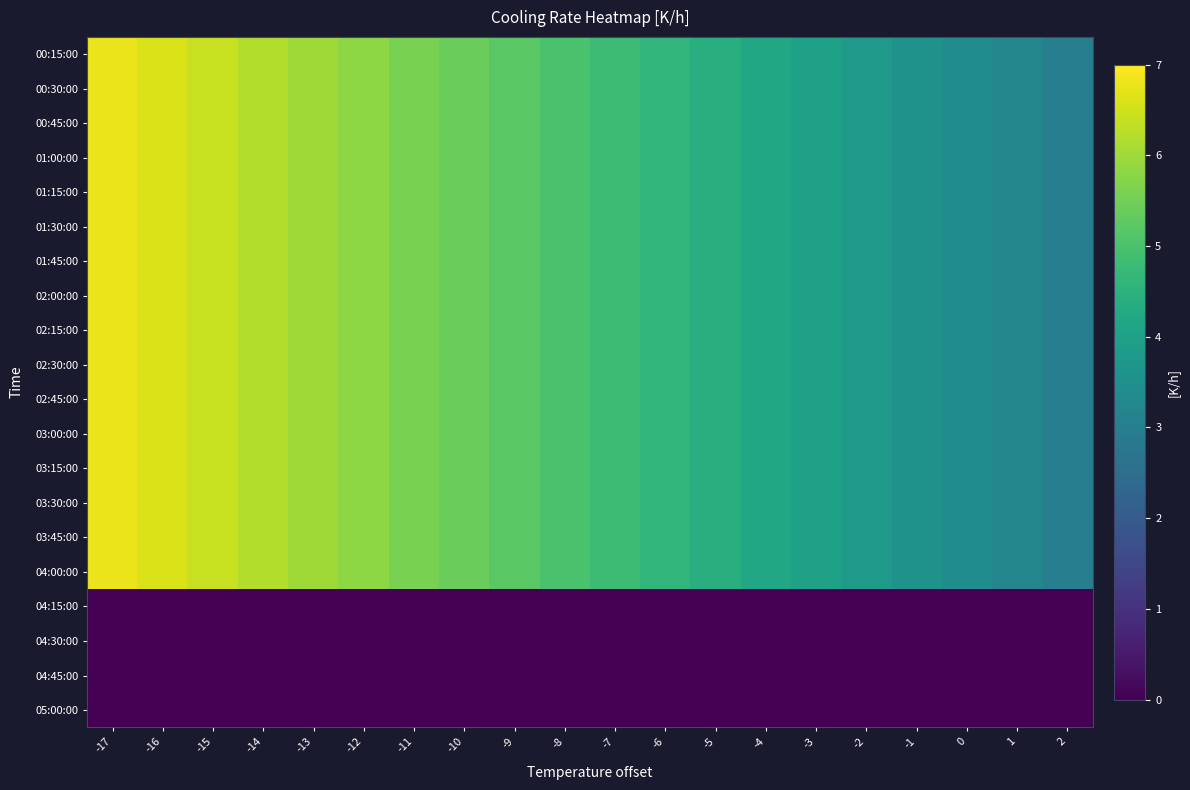

Reading left to right, what are all the values shown in this chart?

00:15:00: -17=6.8	-16=6.6	-15=6.4	-14=6.2	-13=6.0	-12=5.8	-11=5.6	-10=5.4	-9=5.2	-8=5.0	-7=4.8	-6=4.6	-5=4.4	-4=4.2	-3=4.0	-2=3.8	-1=3.6	0=3.4	1=3.2	2=3.0
00:30:00: -17=6.8	-16=6.6	-15=6.4	-14=6.2	-13=6.0	-12=5.8	-11=5.6	-10=5.4	-9=5.2	-8=5.0	-7=4.8	-6=4.6	-5=4.4	-4=4.2	-3=4.0	-2=3.8	-1=3.6	0=3.4	1=3.2	2=3.0
00:45:00: -17=6.8	-16=6.6	-15=6.4	-14=6.2	-13=6.0	-12=5.8	-11=5.6	-10=5.4	-9=5.2	-8=5.0	-7=4.8	-6=4.6	-5=4.4	-4=4.2	-3=4.0	-2=3.8	-1=3.6	0=3.4	1=3.2	2=3.0
01:00:00: -17=6.8	-16=6.6	-15=6.4	-14=6.2	-13=6.0	-12=5.8	-11=5.6	-10=5.4	-9=5.2	-8=5.0	-7=4.8	-6=4.6	-5=4.4	-4=4.2	-3=4.0	-2=3.8	-1=3.6	0=3.4	1=3.2	2=3.0
01:15:00: -17=6.8	-16=6.6	-15=6.4	-14=6.2	-13=6.0	-12=5.8	-11=5.6	-10=5.4	-9=5.2	-8=5.0	-7=4.8	-6=4.6	-5=4.4	-4=4.2	-3=4.0	-2=3.8	-1=3.6	0=3.4	1=3.2	2=3.0
01:30:00: -17=6.8	-16=6.6	-15=6.4	-14=6.2	-13=6.0	-12=5.8	-11=5.6	-10=5.4	-9=5.2	-8=5.0	-7=4.8	-6=4.6	-5=4.4	-4=4.2	-3=4.0	-2=3.8	-1=3.6	0=3.4	1=3.2	2=3.0
01:45:00: -17=6.8	-16=6.6	-15=6.4	-14=6.2	-13=6.0	-12=5.8	-11=5.6	-10=5.4	-9=5.2	-8=5.0	-7=4.8	-6=4.6	-5=4.4	-4=4.2	-3=4.0	-2=3.8	-1=3.6	0=3.4	1=3.2	2=3.0
02:00:00: -17=6.8	-16=6.6	-15=6.4	-14=6.2	-13=6.0	-12=5.8	-11=5.6	-10=5.4	-9=5.2	-8=5.0	-7=4.8	-6=4.6	-5=4.4	-4=4.2	-3=4.0	-2=3.8	-1=3.6	0=3.4	1=3.2	2=3.0
02:15:00: -17=6.8	-16=6.6	-15=6.4	-14=6.2	-13=6.0	-12=5.8	-11=5.6	-10=5.4	-9=5.2	-8=5.0	-7=4.8	-6=4.6	-5=4.4	-4=4.2	-3=4.0	-2=3.8	-1=3.6	0=3.4	1=3.2	2=3.0
02:30:00: -17=6.8	-16=6.6	-15=6.4	-14=6.2	-13=6.0	-12=5.8	-11=5.6	-10=5.4	-9=5.2	-8=5.0	-7=4.8	-6=4.6	-5=4.4	-4=4.2	-3=4.0	-2=3.8	-1=3.6	0=3.4	1=3.2	2=3.0
02:45:00: -17=6.8	-16=6.6	-15=6.4	-14=6.2	-13=6.0	-12=5.8	-11=5.6	-10=5.4	-9=5.2	-8=5.0	-7=4.8	-6=4.6	-5=4.4	-4=4.2	-3=4.0	-2=3.8	-1=3.6	0=3.4	1=3.2	2=3.0
03:00:00: -17=6.8	-16=6.6	-15=6.4	-14=6.2	-13=6.0	-12=5.8	-11=5.6	-10=5.4	-9=5.2	-8=5.0	-7=4.8	-6=4.6	-5=4.4	-4=4.2	-3=4.0	-2=3.8	-1=3.6	0=3.4	1=3.2	2=3.0
03:15:00: -17=6.8	-16=6.6	-15=6.4	-14=6.2	-13=6.0	-12=5.8	-11=5.6	-10=5.4	-9=5.2	-8=5.0	-7=4.8	-6=4.6	-5=4.4	-4=4.2	-3=4.0	-2=3.8	-1=3.6	0=3.4	1=3.2	2=3.0
03:30:00: -17=6.8	-16=6.6	-15=6.4	-14=6.2	-13=6.0	-12=5.8	-11=5.6	-10=5.4	-9=5.2	-8=5.0	-7=4.8	-6=4.6	-5=4.4	-4=4.2	-3=4.0	-2=3.8	-1=3.6	0=3.4	1=3.2	2=3.0
03:45:00: -17=6.8	-16=6.6	-15=6.4	-14=6.2	-13=6.0	-12=5.8	-11=5.6	-10=5.4	-9=5.2	-8=5.0	-7=4.8	-6=4.6	-5=4.4	-4=4.2	-3=4.0	-2=3.8	-1=3.6	0=3.4	1=3.2	2=3.0
04:00:00: -17=6.8	-16=6.6	-15=6.4	-14=6.2	-13=6.0	-12=5.8	-11=5.6	-10=5.4	-9=5.2	-8=5.0	-7=4.8	-6=4.6	-5=4.4	-4=4.2	-3=4.0	-2=3.8	-1=3.6	0=3.4	1=3.2	2=3.0
04:15:00: -17=0.0	-16=0.0	-15=0.0	-14=0.0	-13=0.0	-12=0.0	-11=0.0	-10=0.0	-9=0.0	-8=0.0	-7=0.0	-6=0.0	-5=0.0	-4=0.0	-3=0.0	-2=0.0	-1=0.0	0=0.0	1=0.0	2=0.0
04:30:00: -17=0.0	-16=0.0	-15=0.0	-14=0.0	-13=0.0	-12=0.0	-11=0.0	-10=0.0	-9=0.0	-8=0.0	-7=0.0	-6=0.0	-5=0.0	-4=0.0	-3=0.0	-2=0.0	-1=0.0	0=0.0	1=0.0	2=0.0
04:45:00: -17=0.0	-16=0.0	-15=0.0	-14=0.0	-13=0.0	-12=0.0	-11=0.0	-10=0.0	-9=0.0	-8=0.0	-7=0.0	-6=0.0	-5=0.0	-4=0.0	-3=0.0	-2=0.0	-1=0.0	0=0.0	1=0.0	2=0.0
05:00:00: -17=0.0	-16=0.0	-15=0.0	-14=0.0	-13=0.0	-12=0.0	-11=0.0	-10=0.0	-9=0.0	-8=0.0	-7=0.0	-6=0.0	-5=0.0	-4=0.0	-3=0.0	-2=0.0	-1=0.0	0=0.0	1=0.0	2=0.0